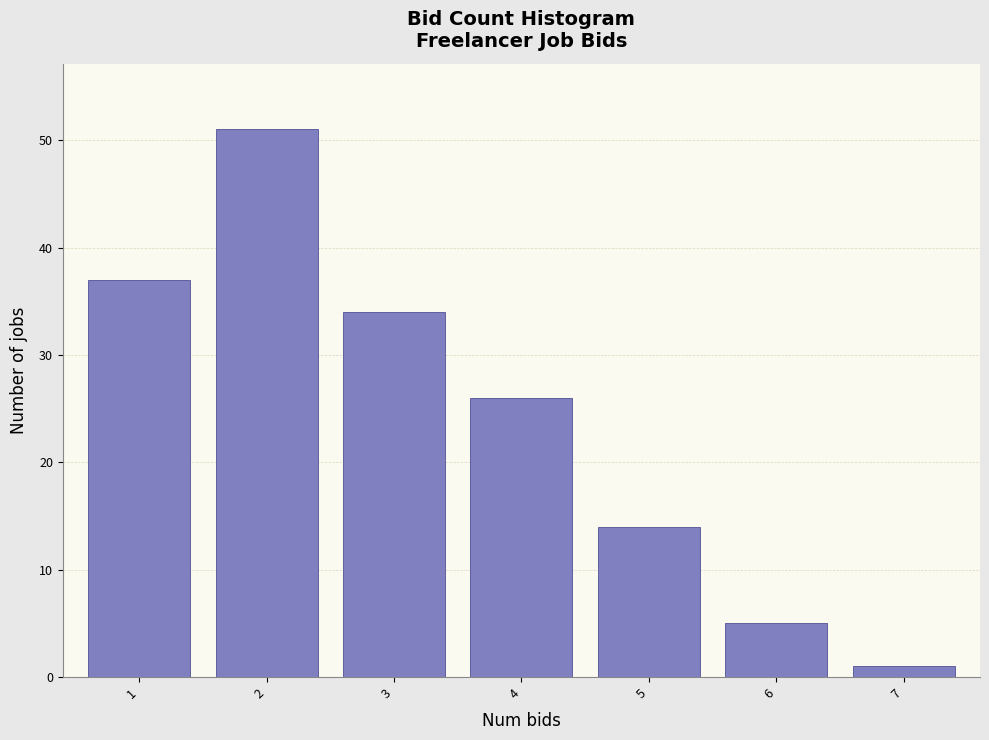

Reading left to right, what are all the values shown in this chart?

37	51	34	26	14	5	1